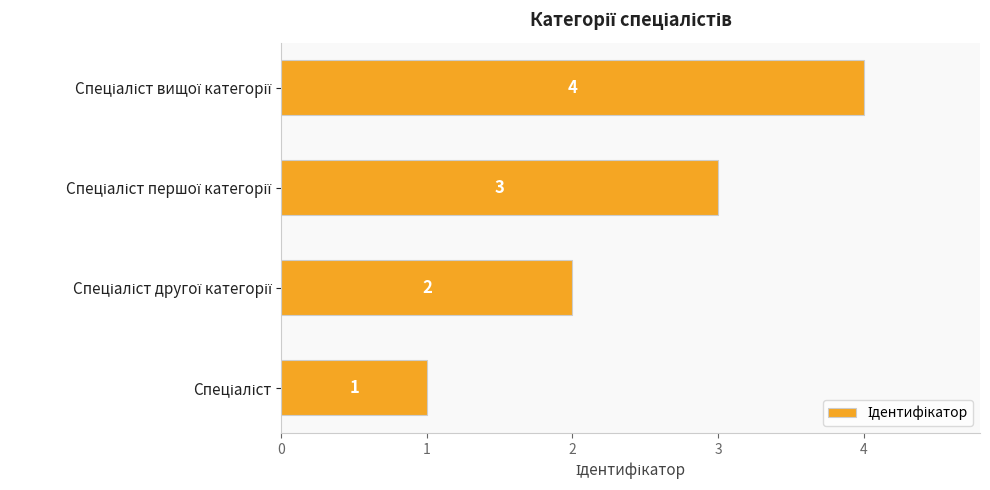

What is the difference between the maximum and minimum values?

3